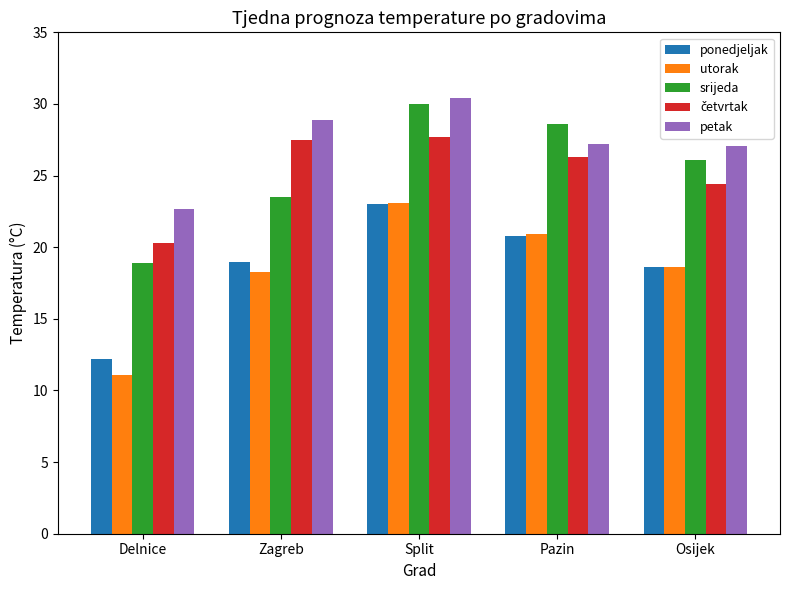

Which series changed the most between Split and Pazin?

petak